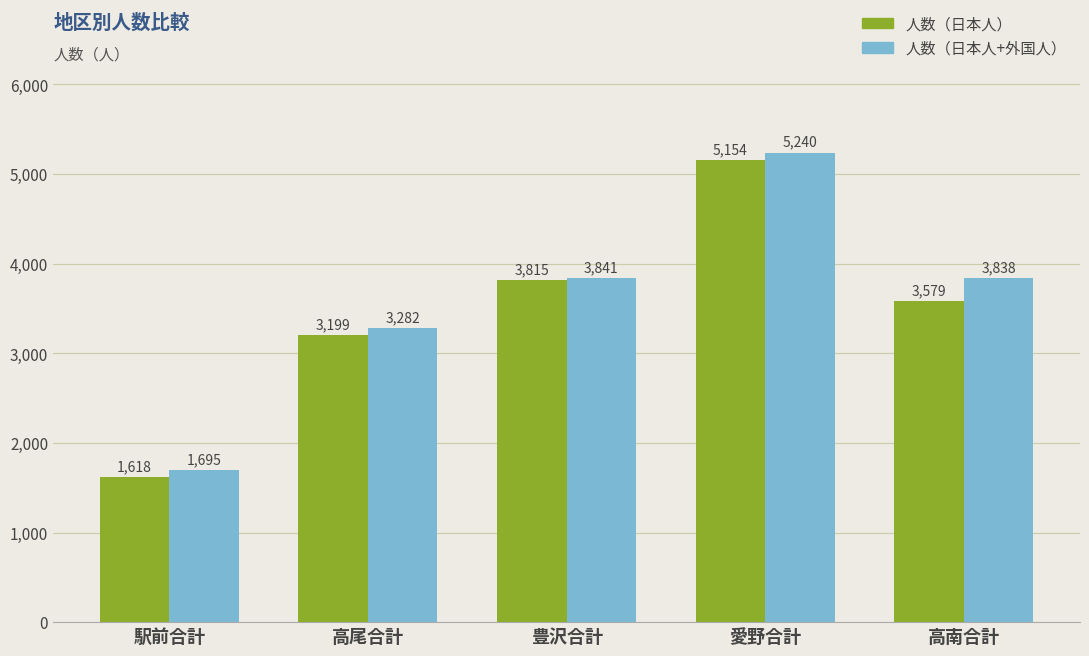

At which category does the chart reach its peak across all series?

愛野合計